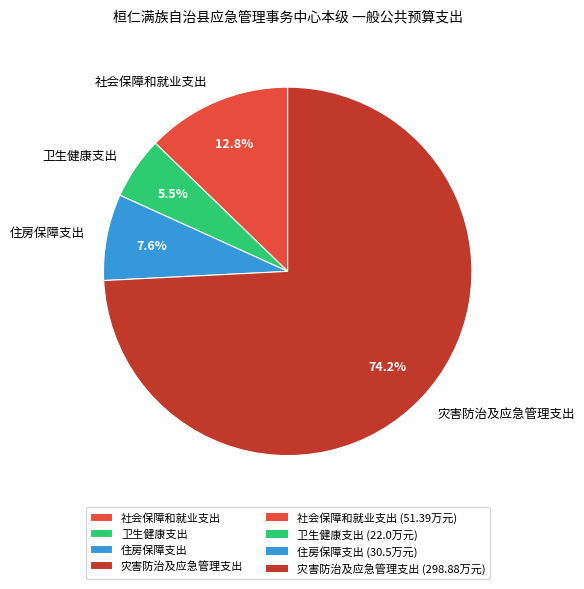

To the nearest percent, what portion does 住房保障支出 represent?

8%